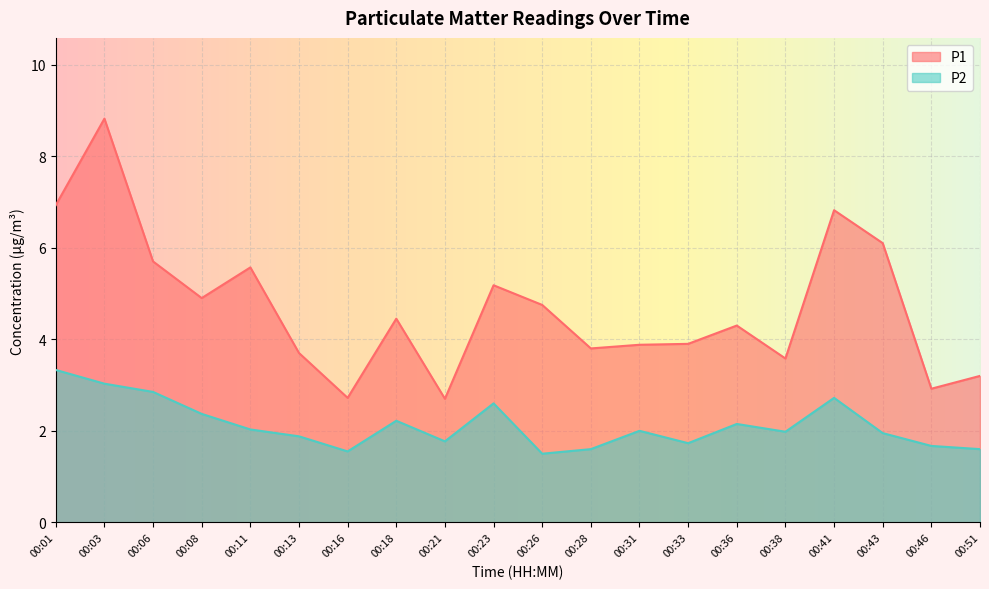

At which label does P1 first exceed 4?

00:01